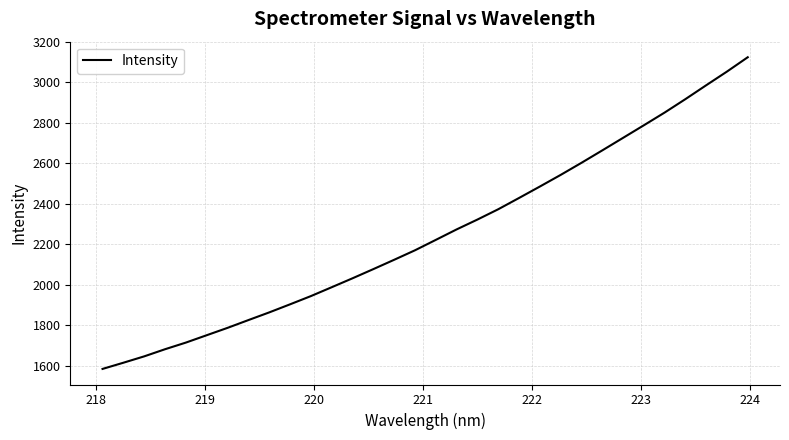

Count the number of data series in this chart.

1